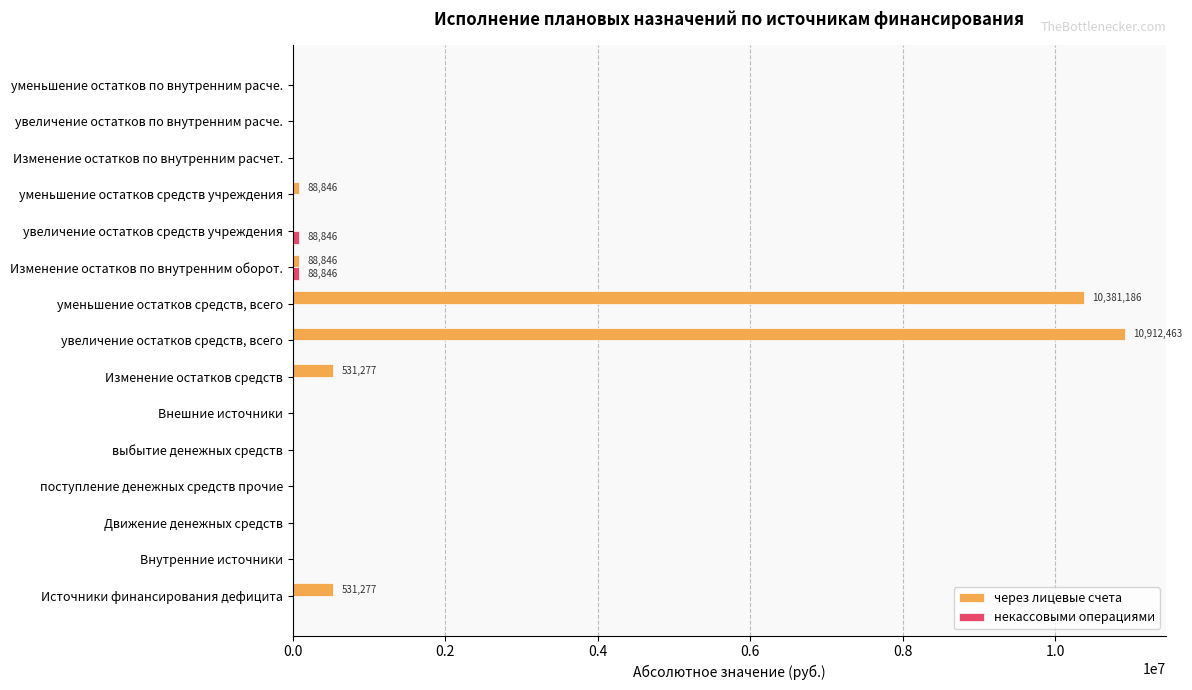

How many series are shown in this chart?

2